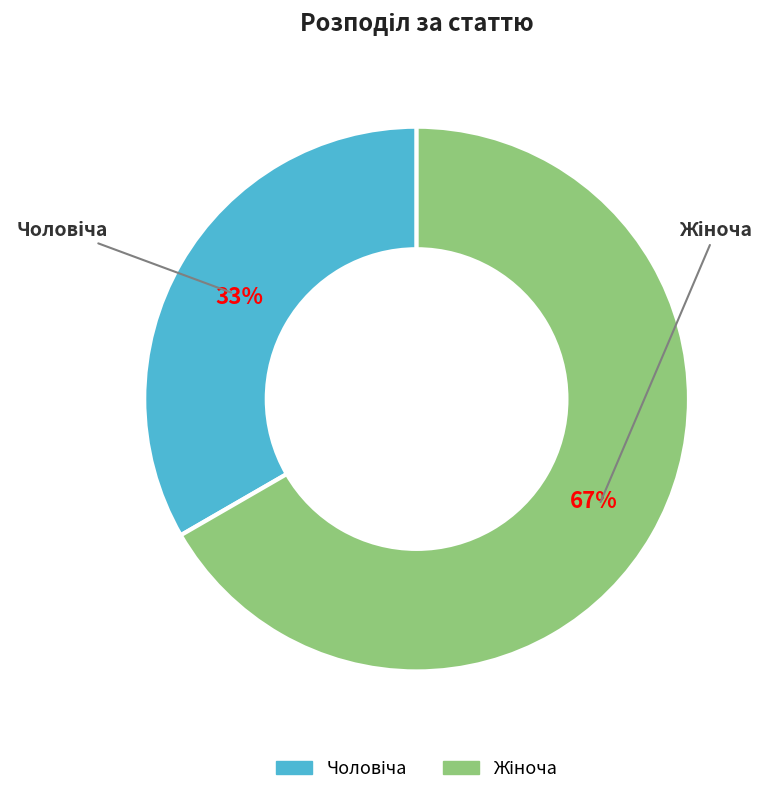

To the nearest percent, what is the average slice percentage?

50%